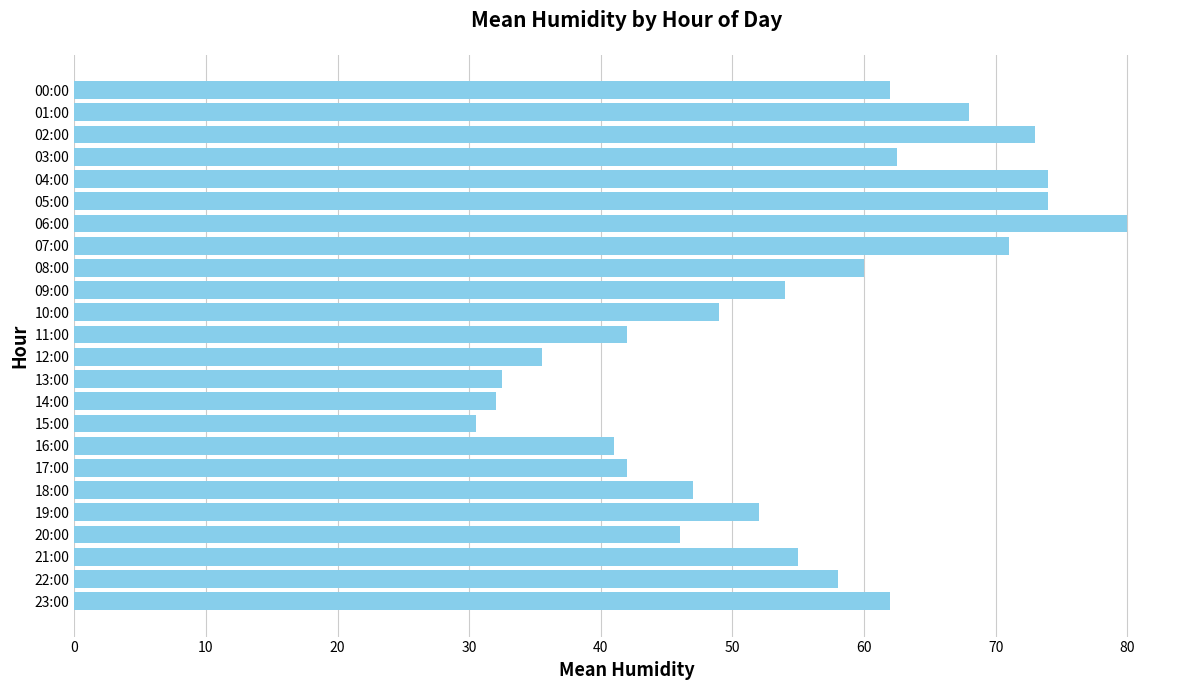

What is the maximum value shown in the chart?

80.0